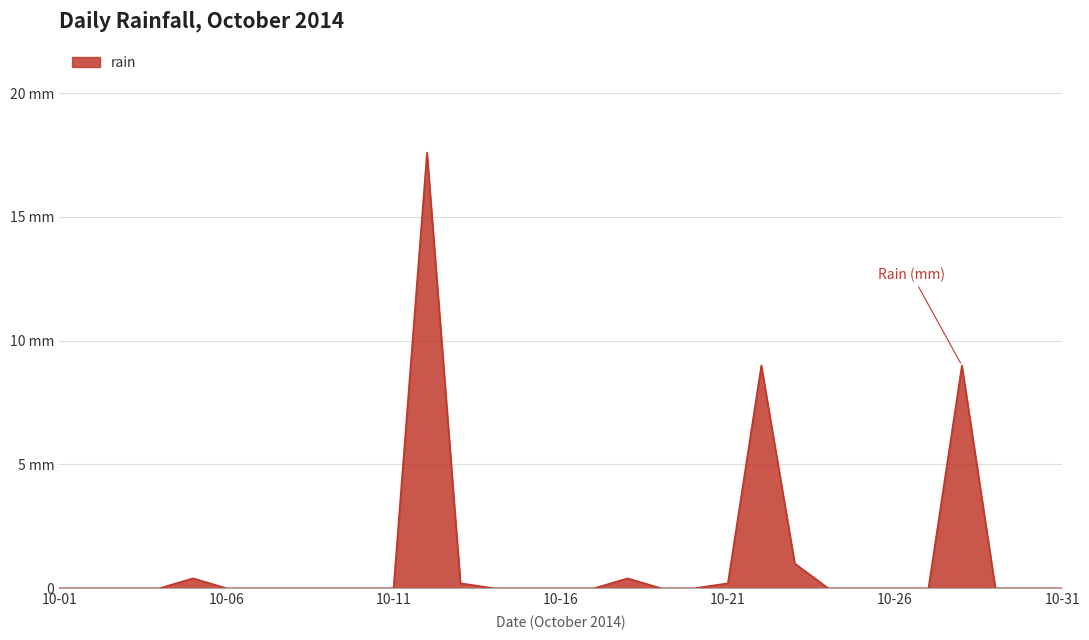

Which category has the lowest value across all series?

10-01